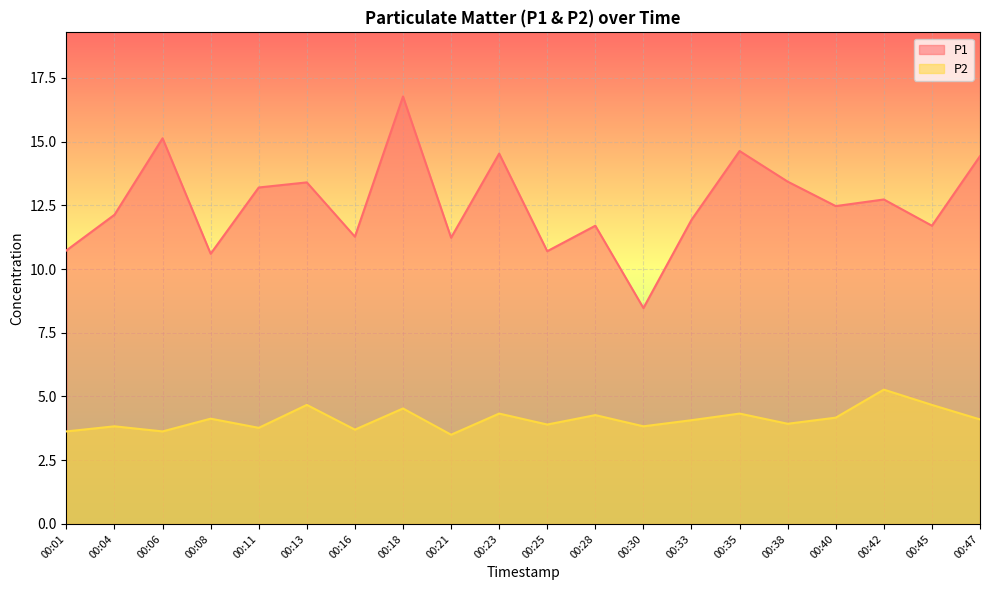

What is the greatest value displayed?

16.8